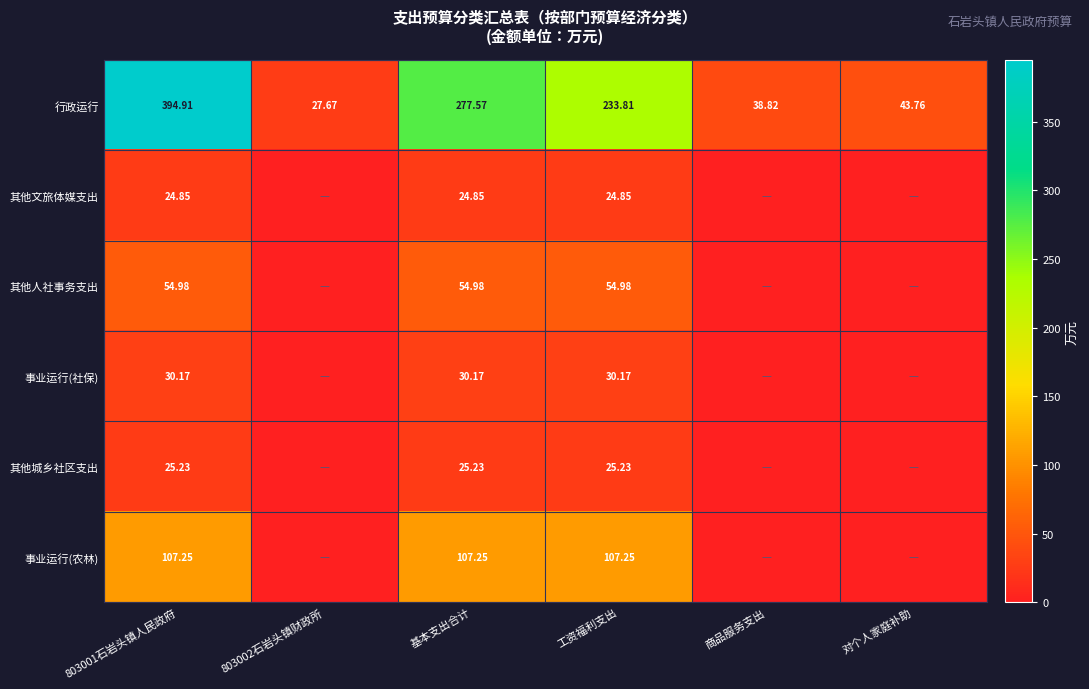

At 基本支出合计, list the series in order from largest to smallest.

行政运行, 事业运行(农林), 其他人社事务支出, 事业运行(社保), 其他城乡社区支出, 其他文旅体媒支出